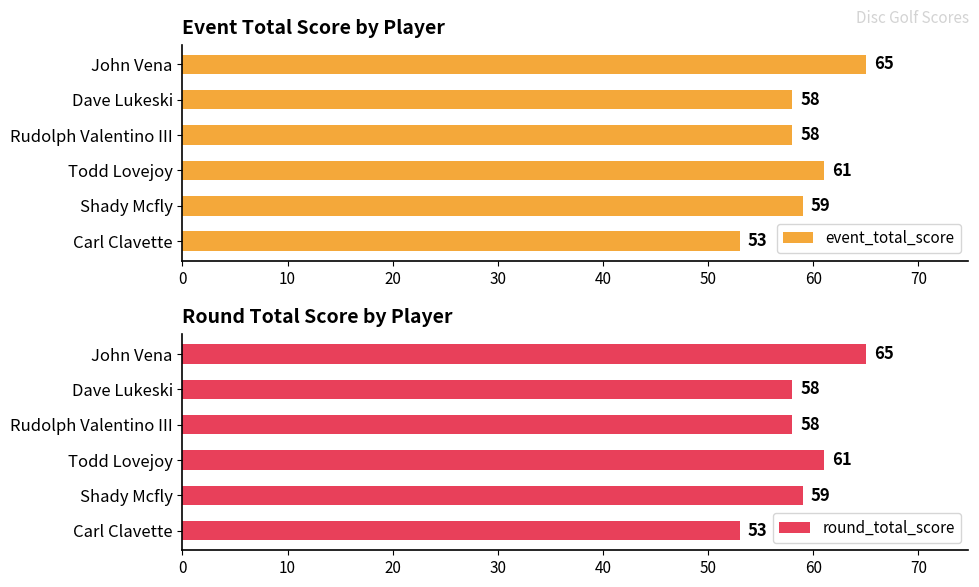

How many bars are there in total?

12